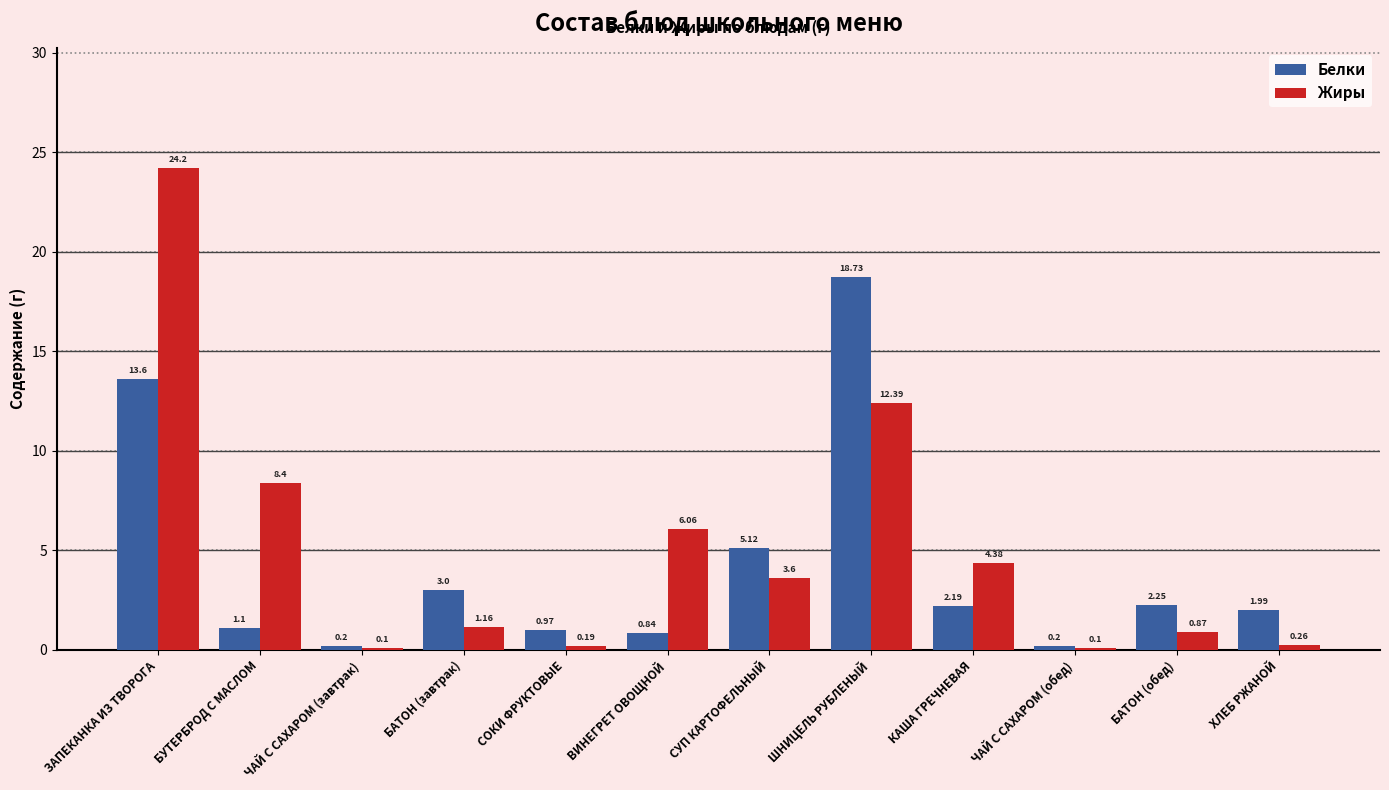

At БАТОН (завтрак), list the series in order from smallest to largest.

Жиры, Белки